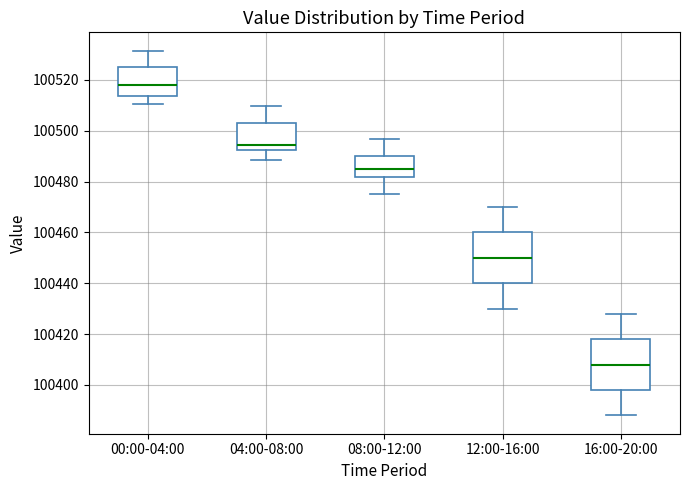

Which box's median line is the highest?

00:00-04:00